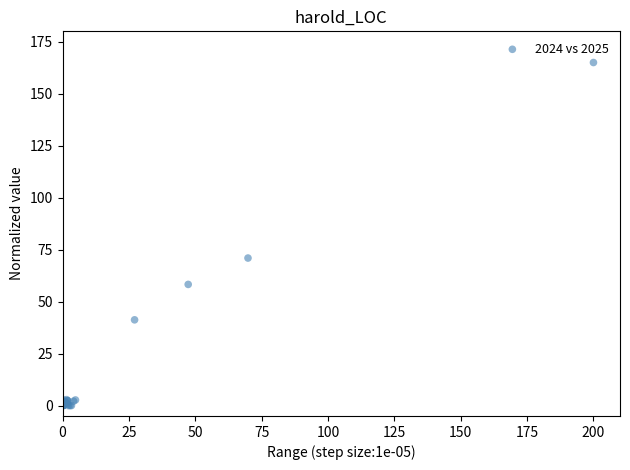

What Y value in the scatter plot is closest to 82?

71.0